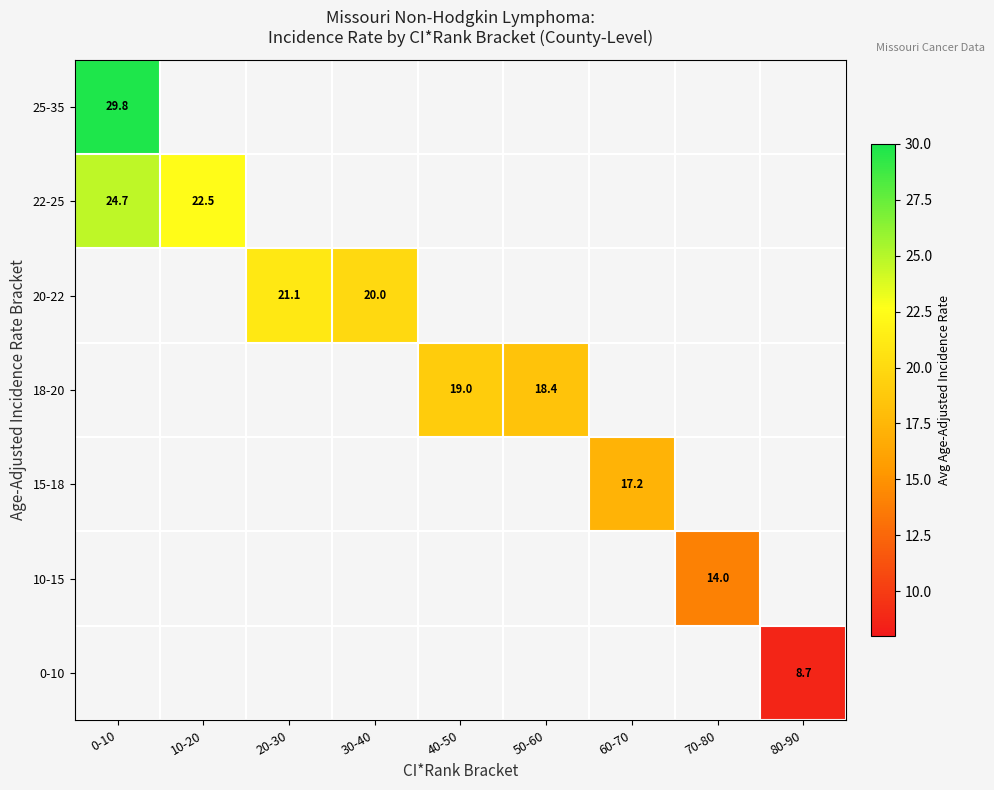

True or false: 20-22 has a value of 30.0 at 20-30.

False